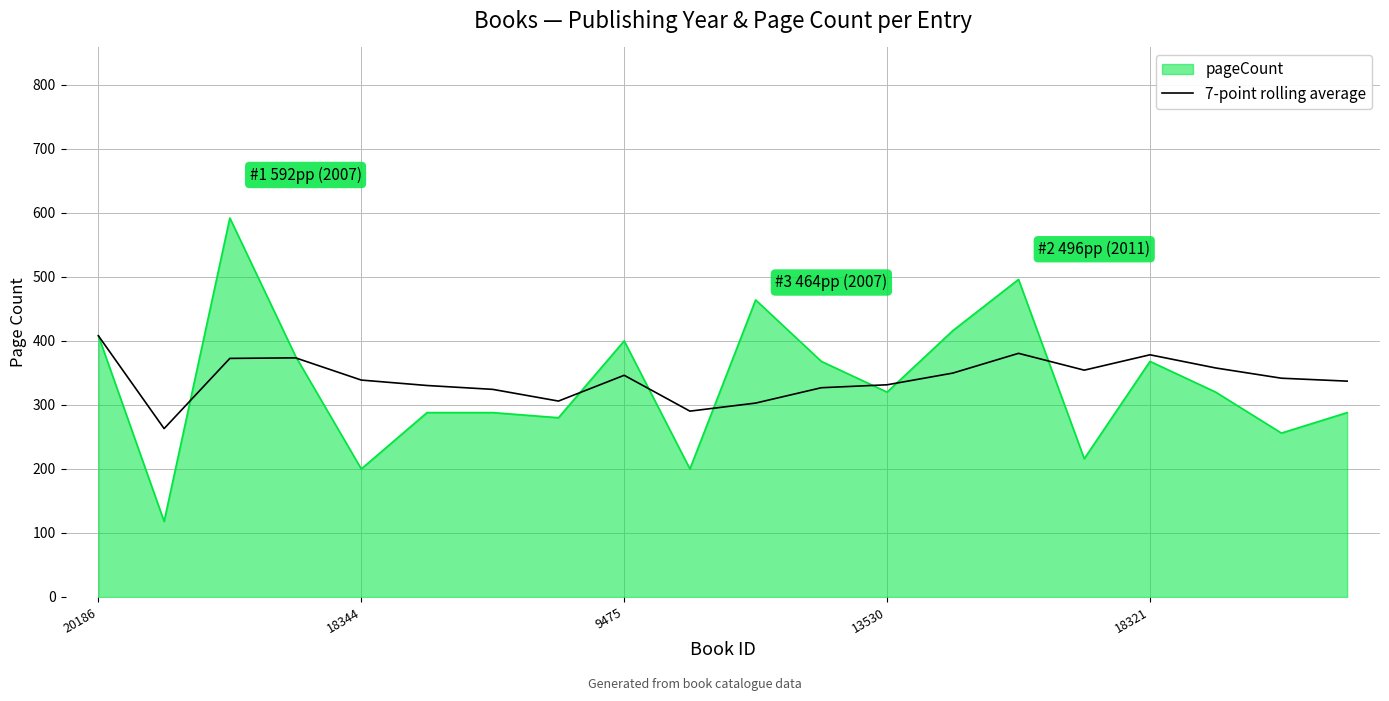

List the series in order of their peak value, lowest first.

7-point rolling average, pageCount